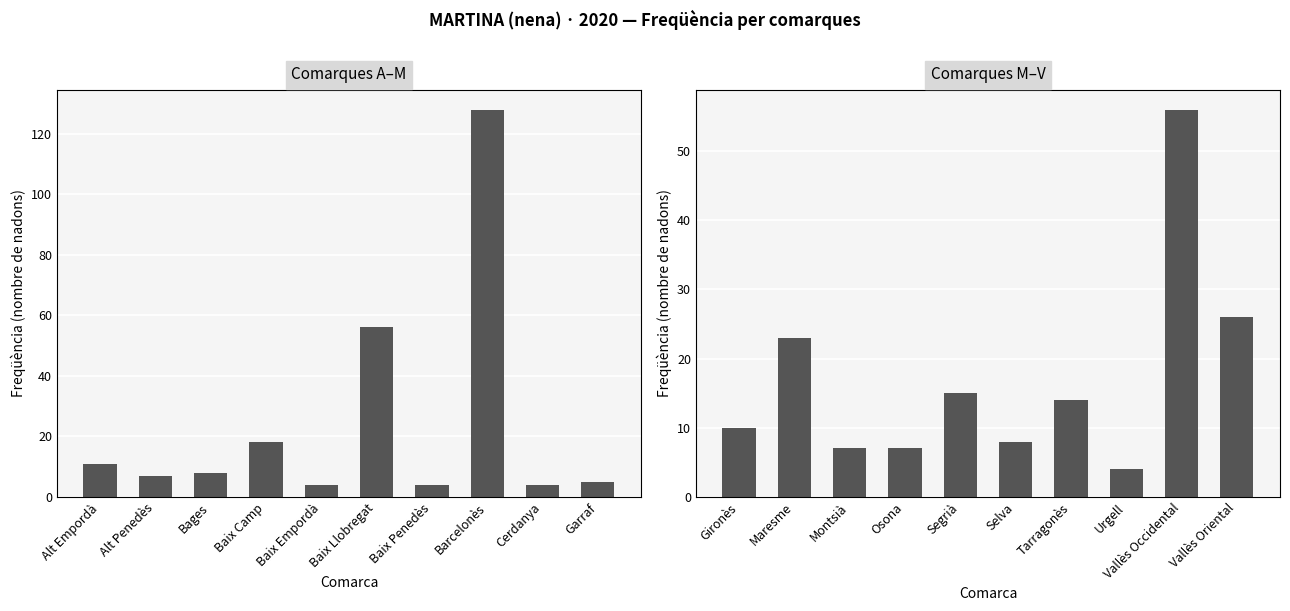

What position from the left is Selva?

6